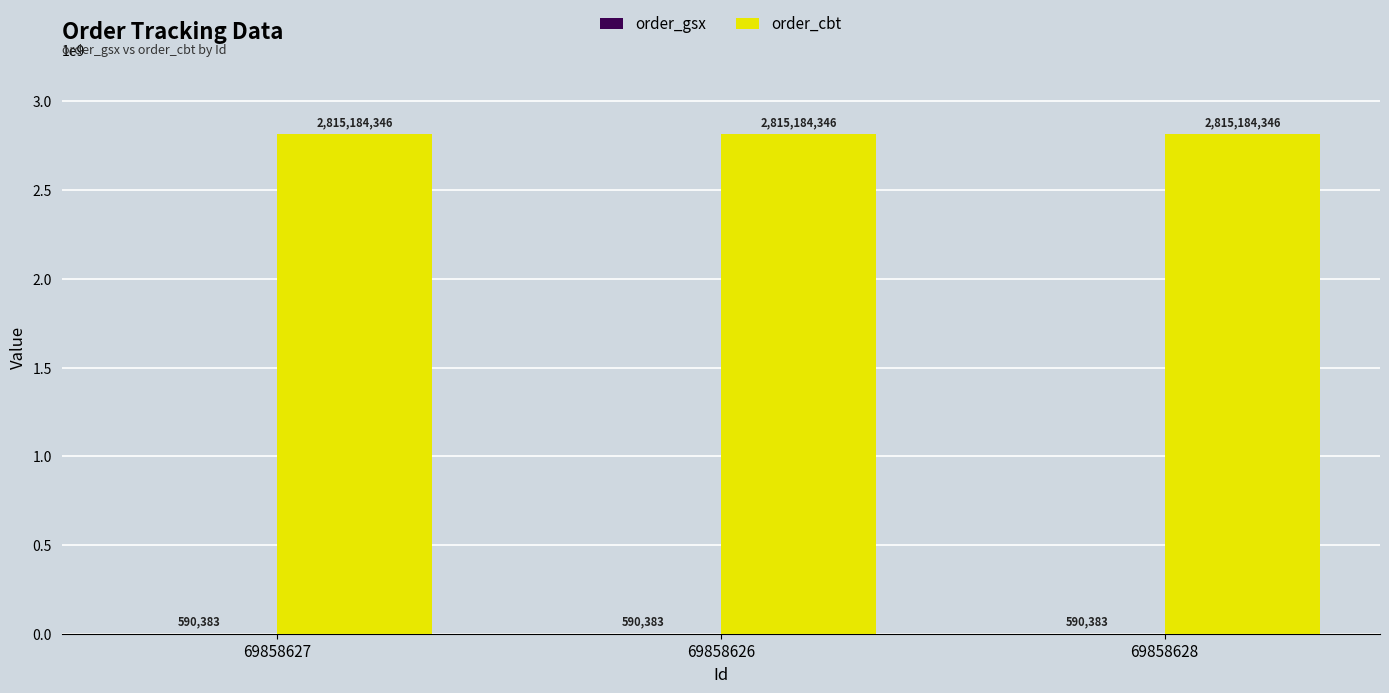

Is it true that order_cbt equals 1324350736 at 69858628?

False